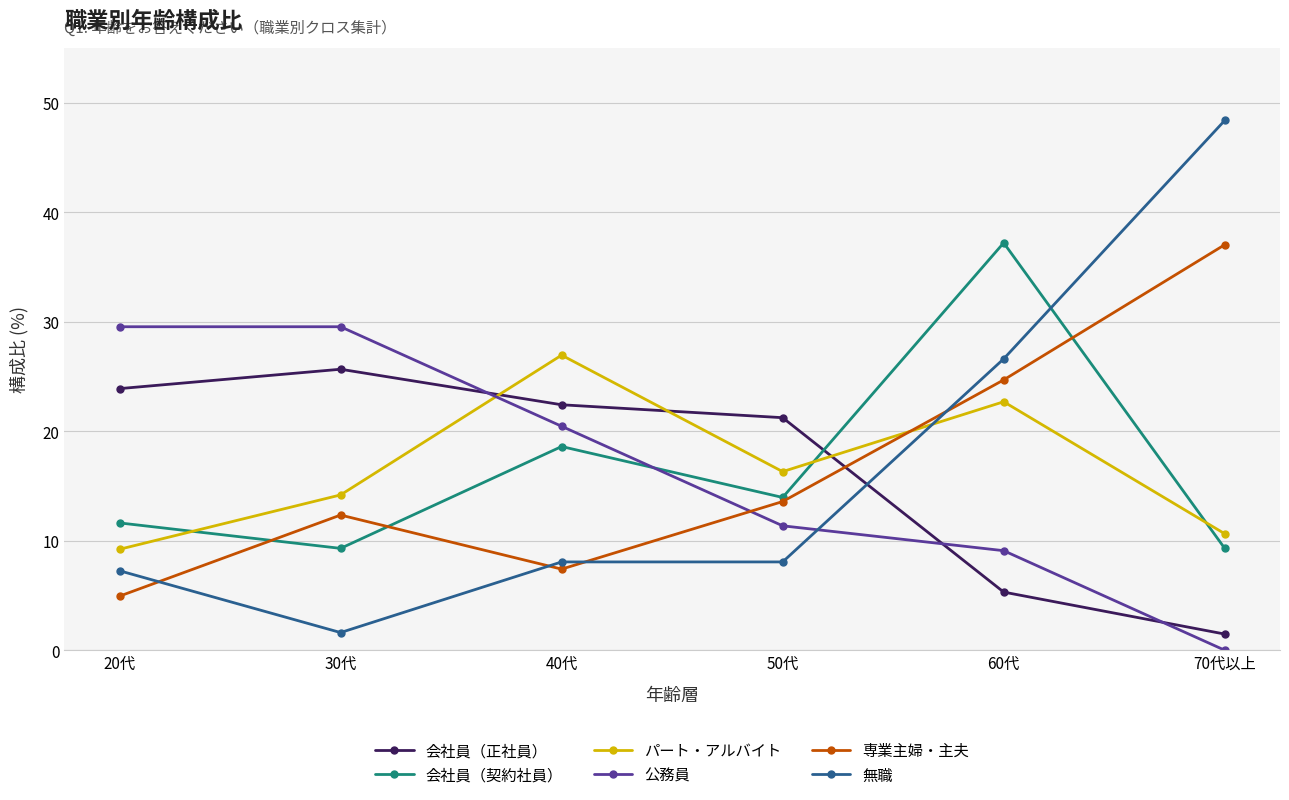

The パート・アルバイト series shows 17.8 at 70代以上. True or false?

False